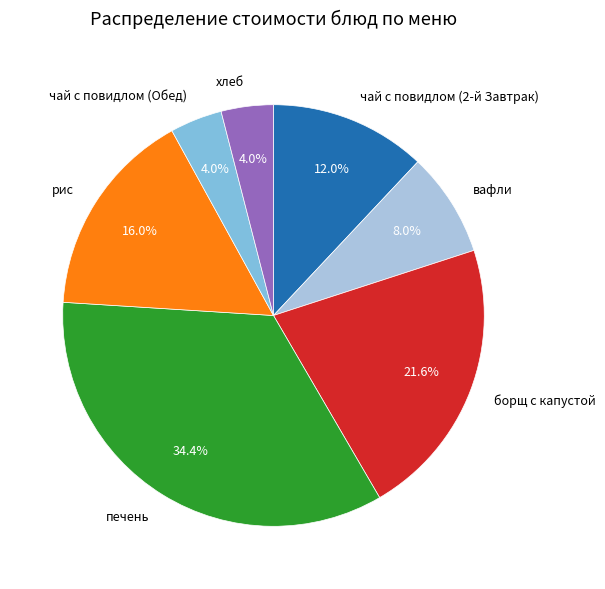

Is there any slice that represents more than half of the pie?

No